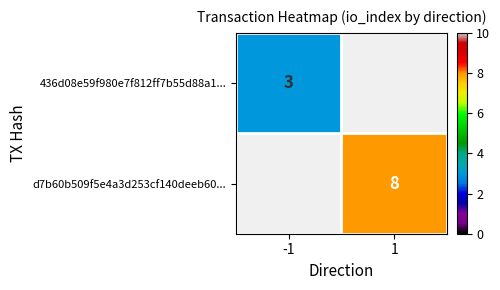

Is it true that d7b60b509f5e4a3d253cf140deeb60... equals 3 at 1?

False